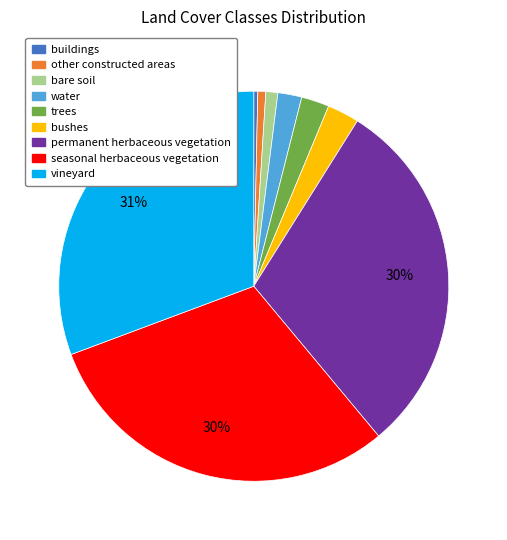

To the nearest percent, what is the combined percentage of vineyard and bare soil?

32%